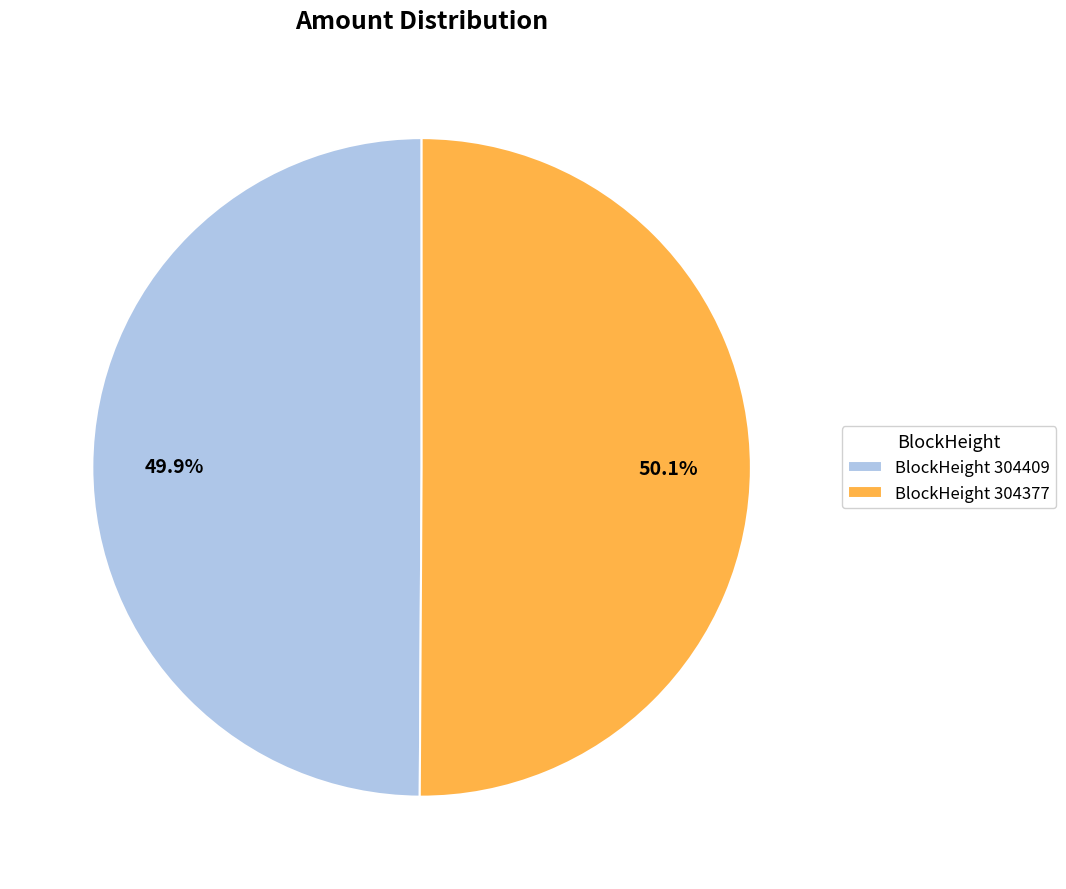

How much of the chart is everything except BlockHeight 304377?

49.9%